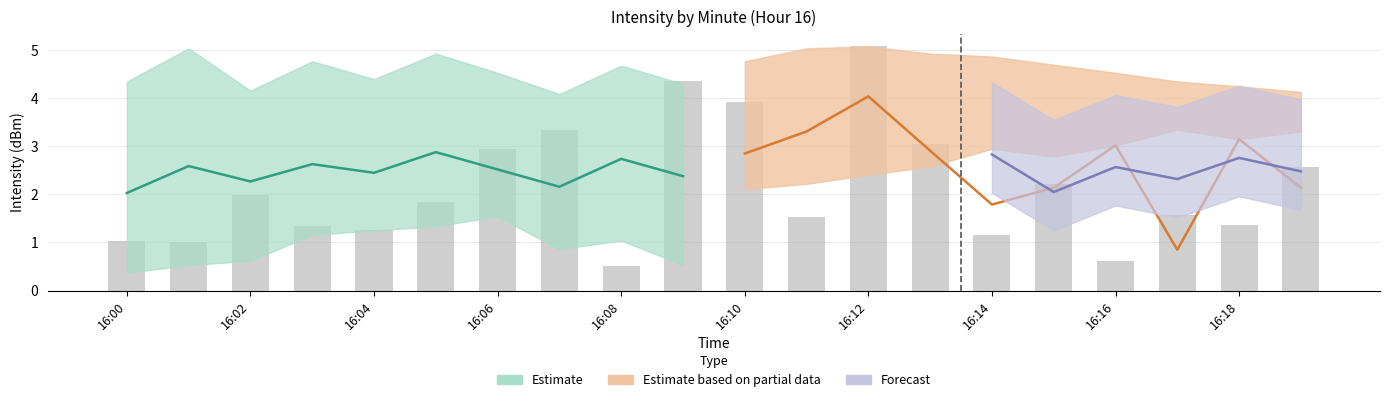

Rank the categories by value from highest to lowest.

12, 16:18, 10, 16:14, 13, 16:12, 19, 15, 16:04, 16:10, 17, 11, 18, 16:06, 16:08, 14, 16:00, 16:02, 16, 16:16